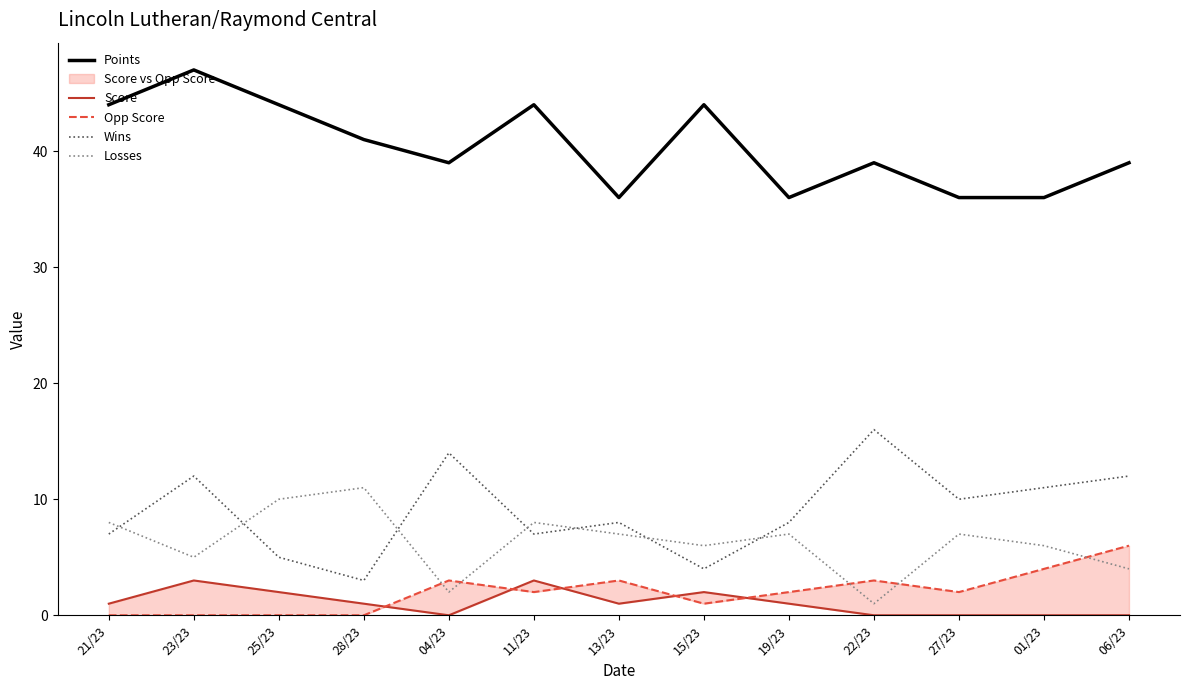

Which category has the highest value in the Score series?

23/23